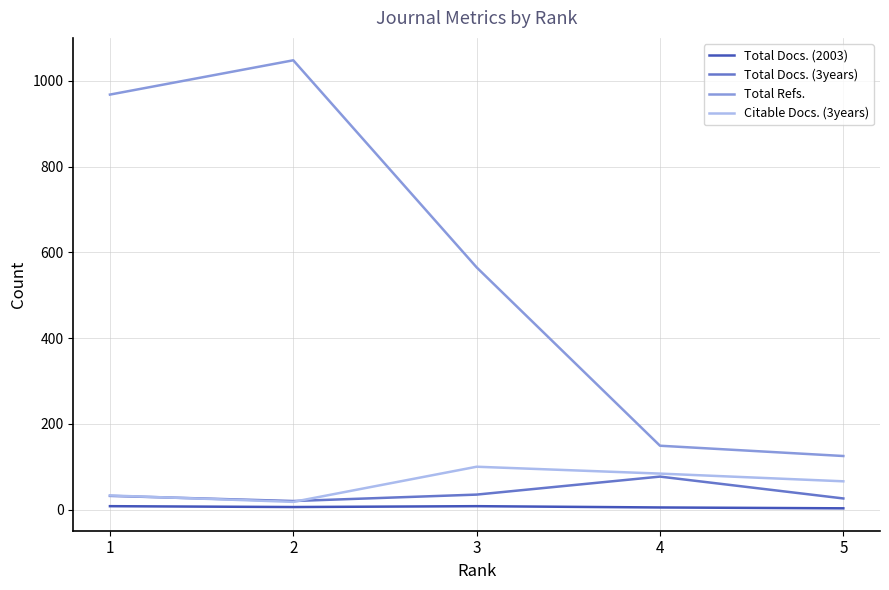

True or false: Total Docs. (3years) and Total Refs. cross at least once.

False